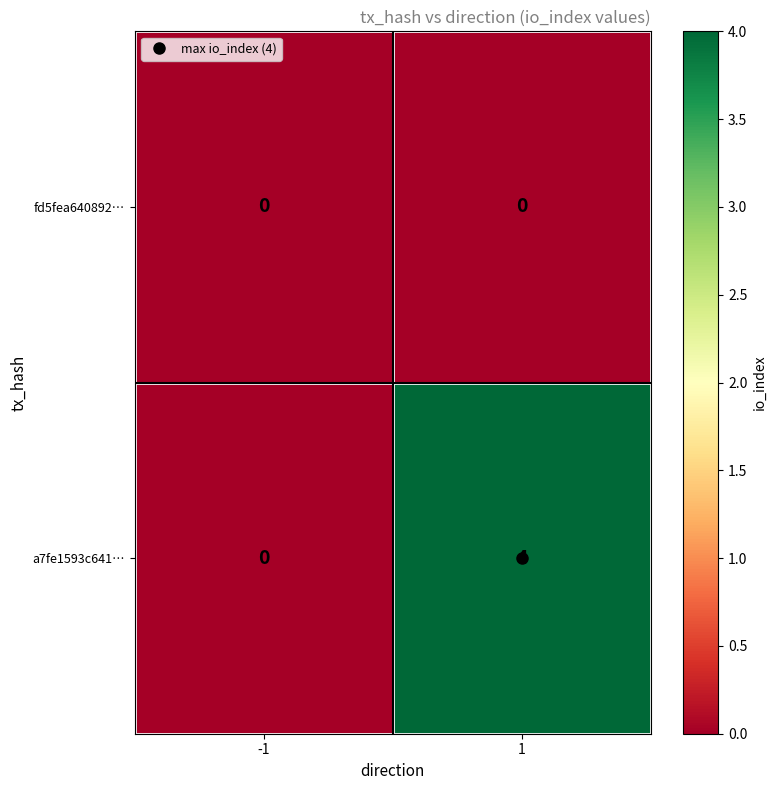

The a7fe1593c641… series shows 2 at -1. True or false?

False